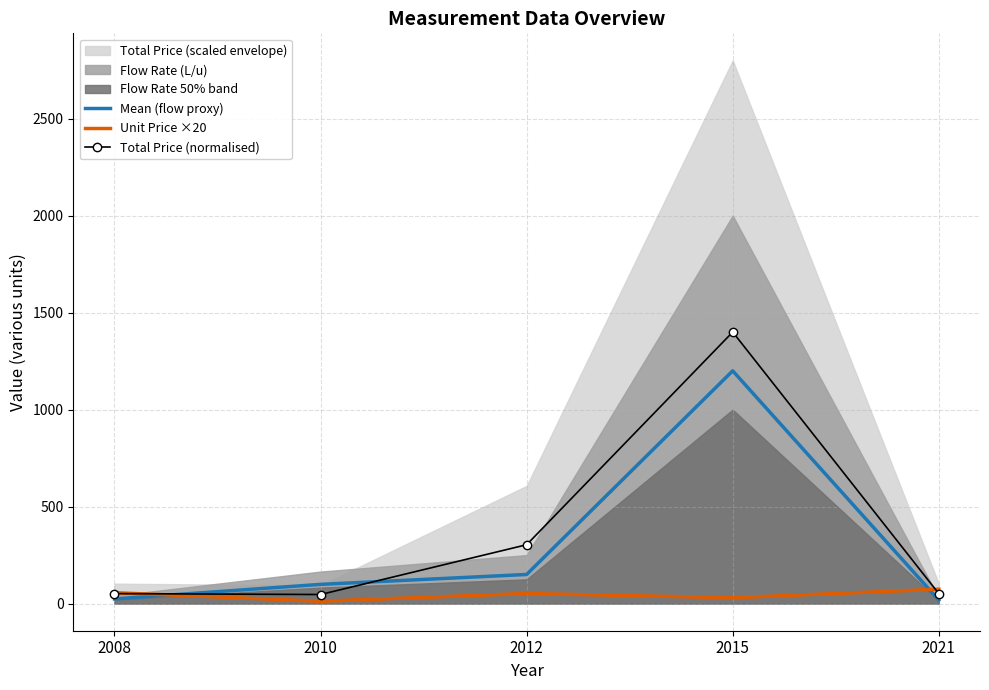

True or false: Total Price (normalised) has more than 2 points higher than both neighbors.

False